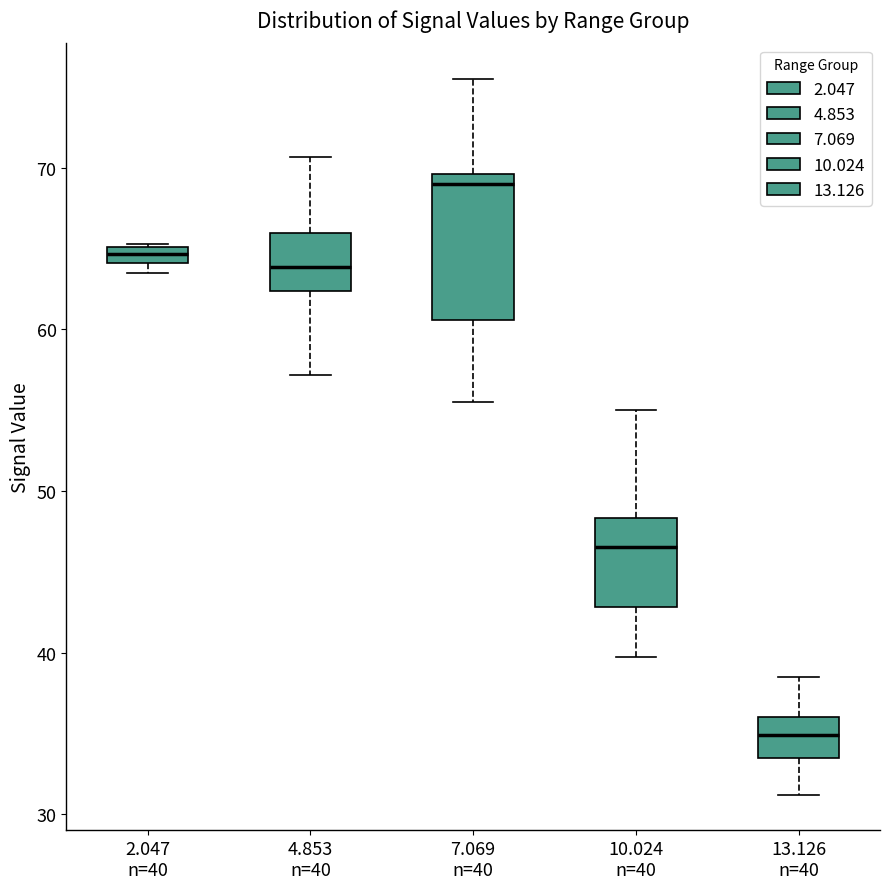

Which box is the tallest, from its lower edge to its upper edge?

7.069 n=40